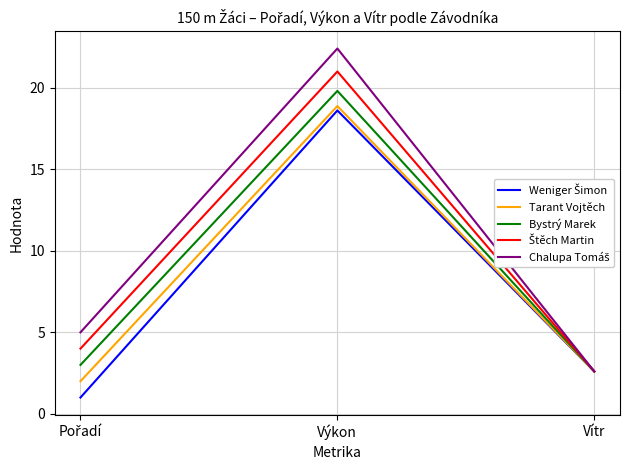

Count the number of categories in the chart.

3